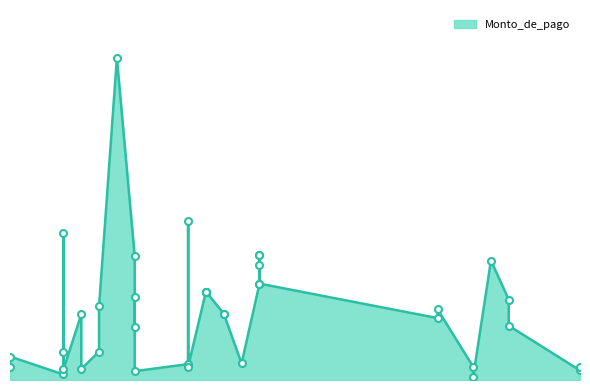

At which category does the data reach its first local valley?

2020-03-27